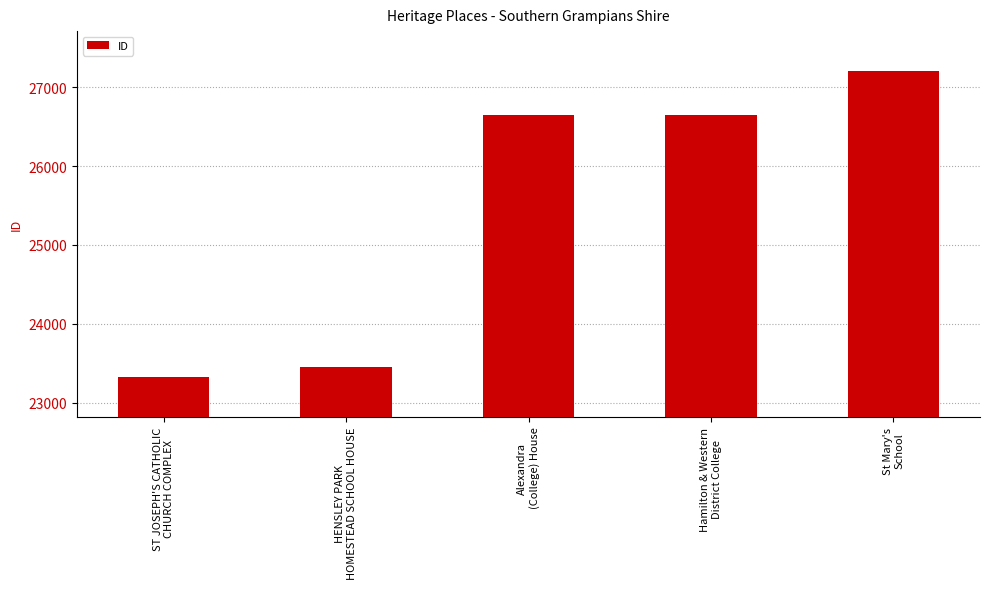

What is the smallest value displayed?

23320